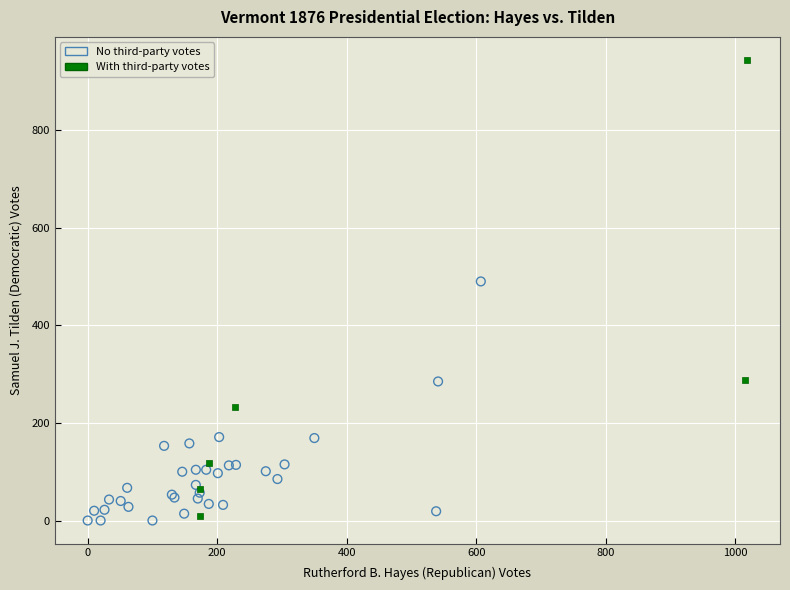

What are all the series names shown in the legend?

No third-party votes, With third-party votes